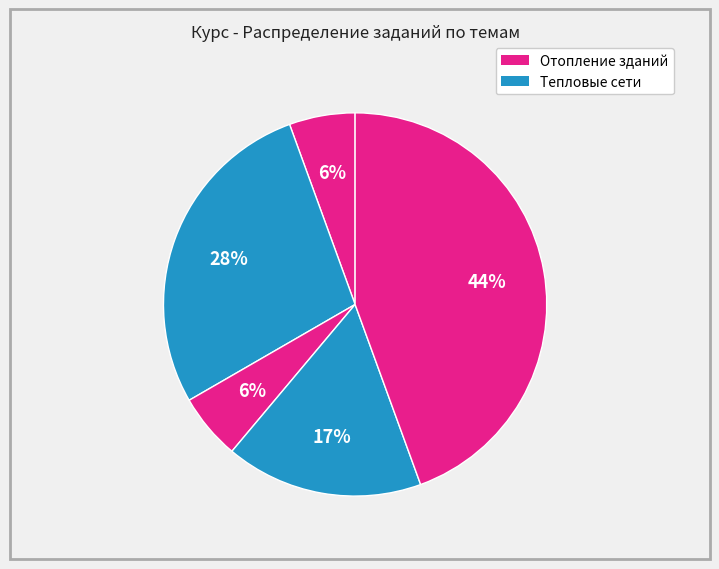

Count the number of slices in the pie.

5